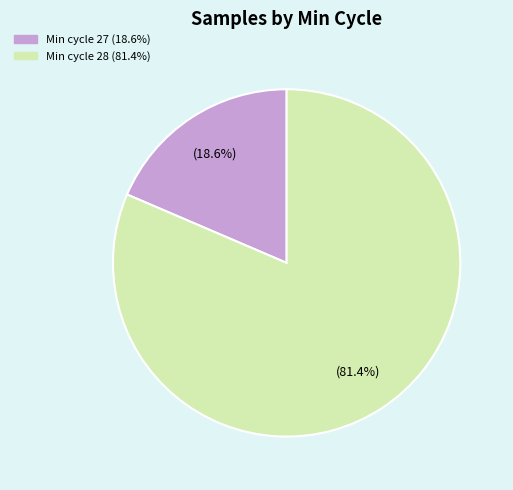

Is there a majority slice in this chart?

Yes